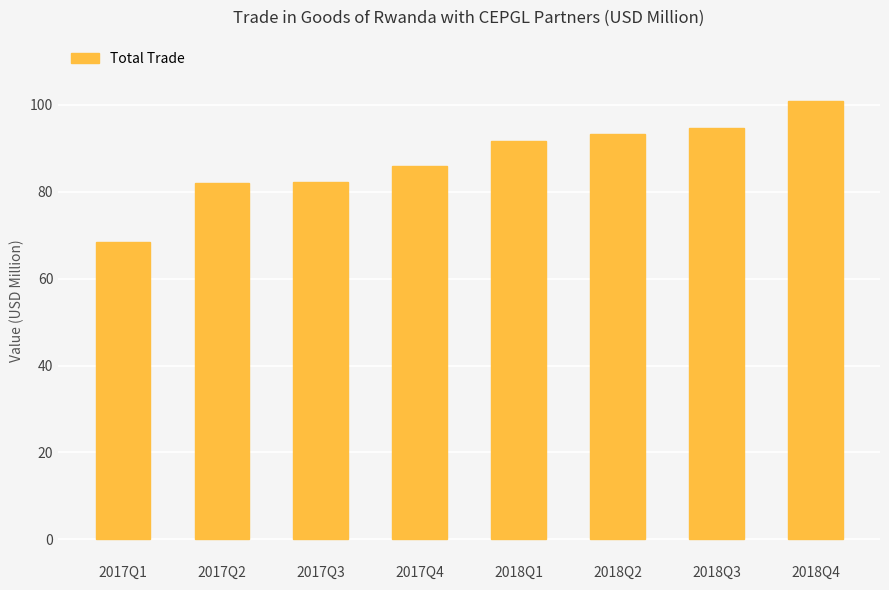

The chart shows a value of 82.3 at 2017Q3. True or false?

True